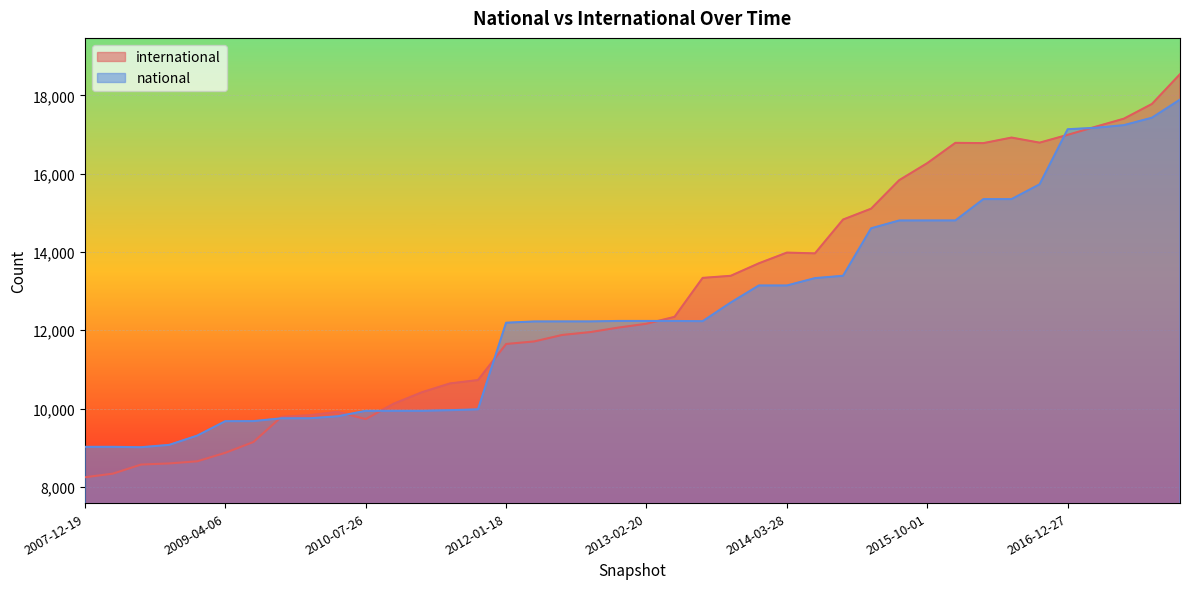

Is the value of national at 2008-10-10 greater than the value of international at 2013-07-09?

No